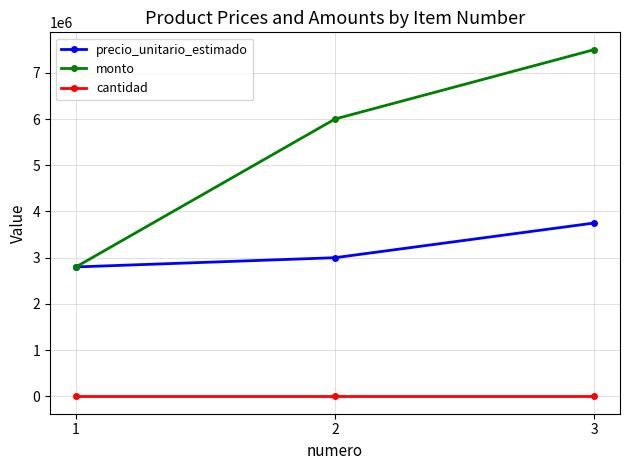

What is the difference between the maximum and second lowest values in the monto series?

1500000